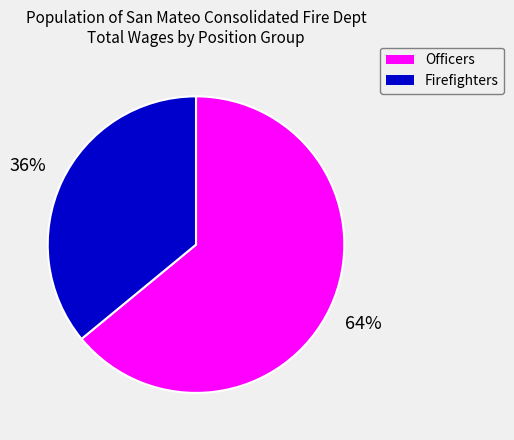

Do Officers and Firefighters together represent more than half of the pie?

Yes